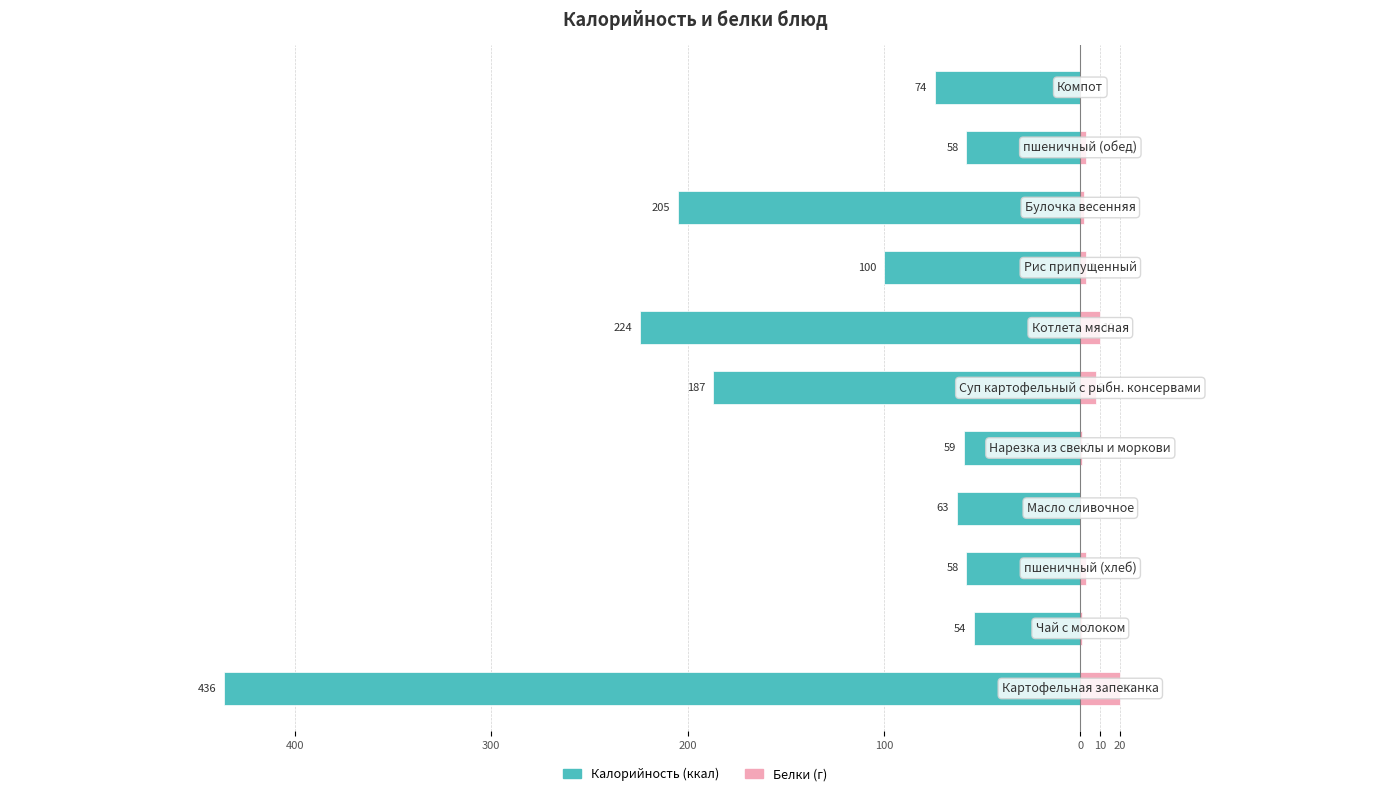

How many values in the Калорийность series are below -74?

5